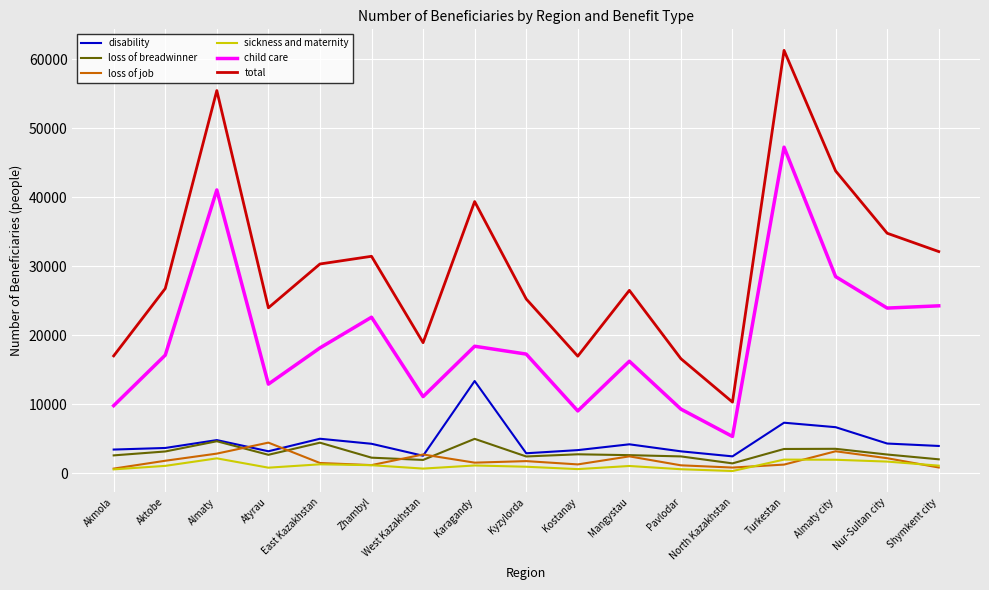

What are all the series names shown in the legend?

disability, loss of breadwinner, loss of job, sickness and maternity, child care, total